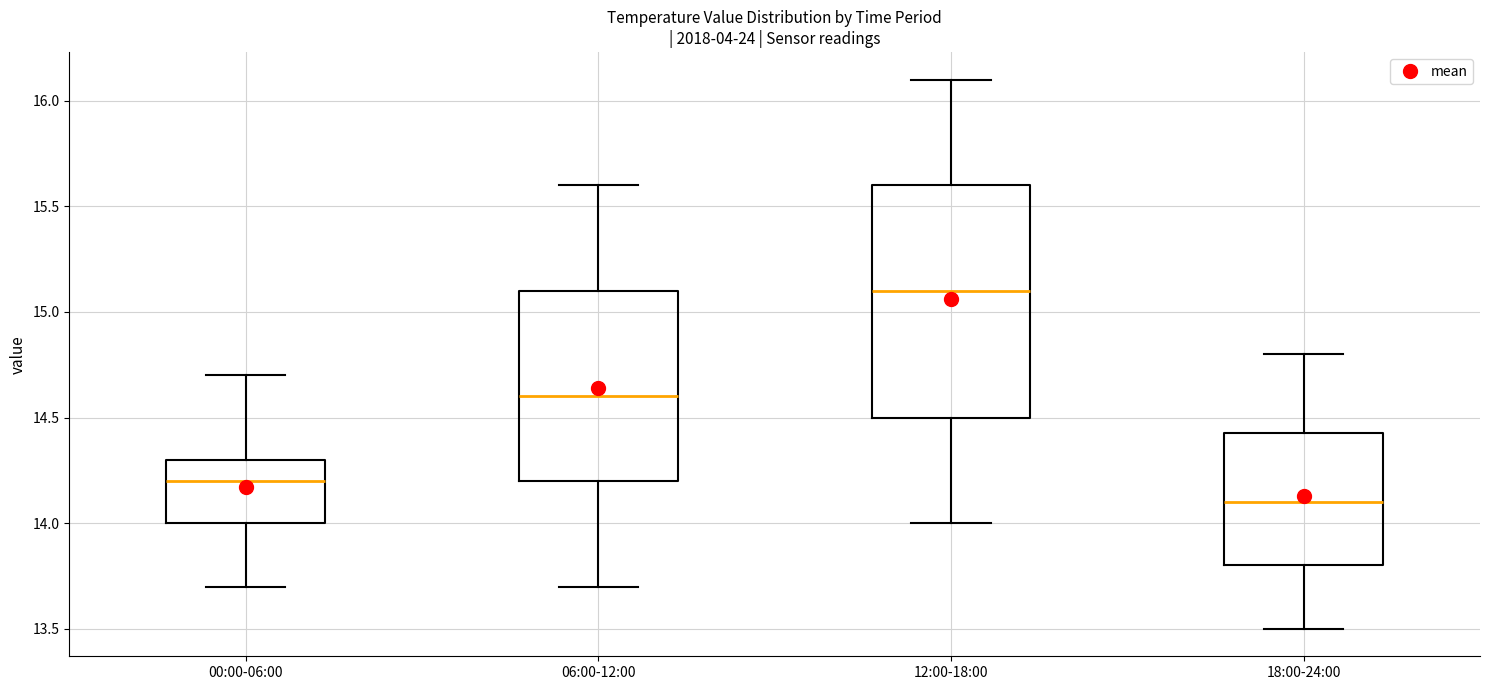

Where is the lower edge of the box for 18:00-24:00 on the y-axis? The values are not printed on the chart, so give them approximately, as read against the axis.

13.80